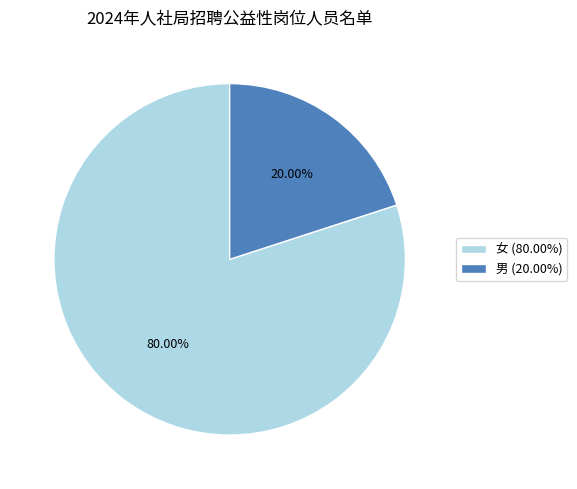

Is the sum of 女 and 男 greater than half?

Yes